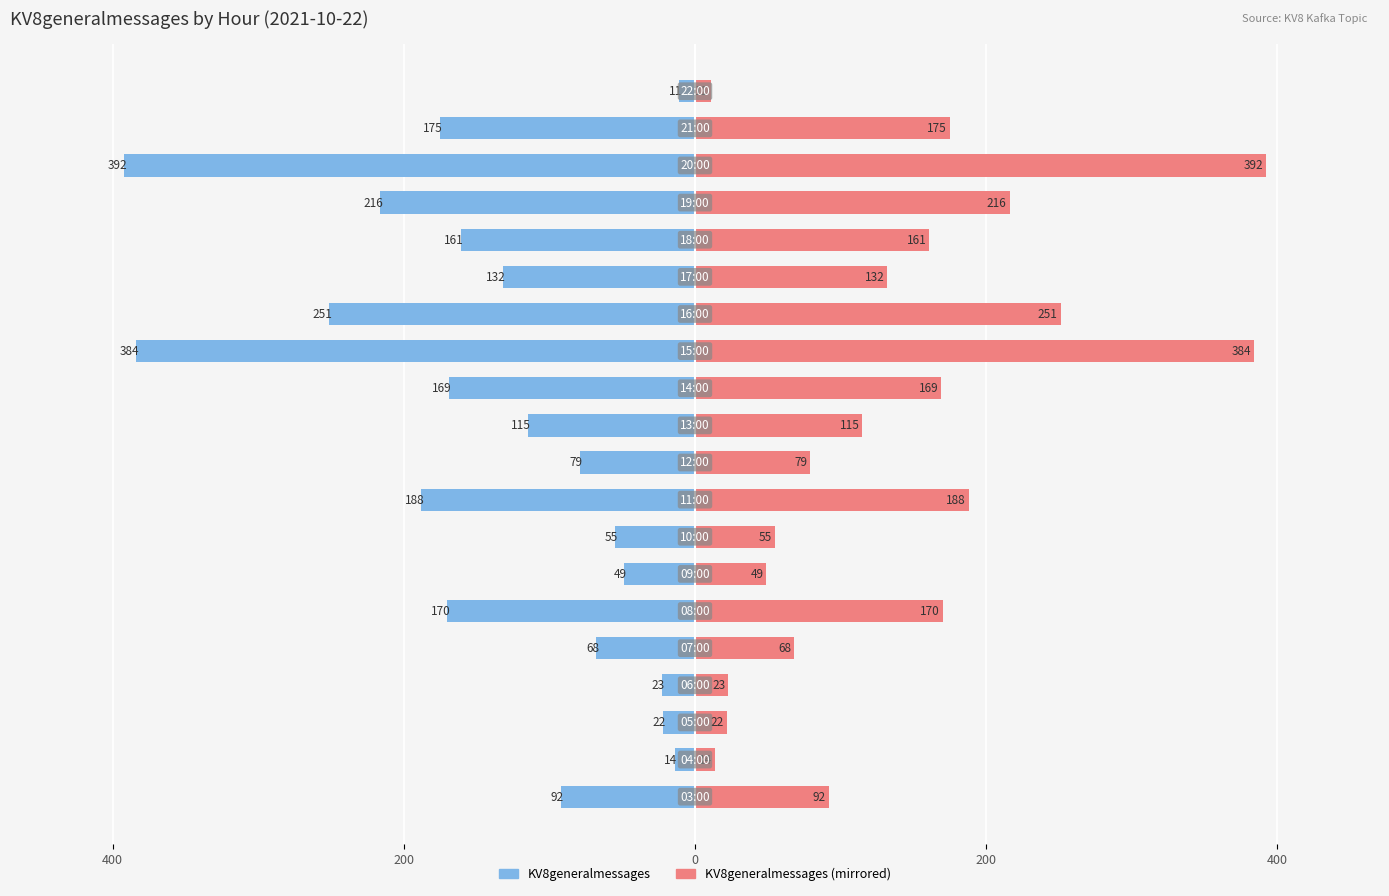

Rank the series at 11 from highest to lowest value.

KV8generalmessages (right), KV8generalmessages (left)